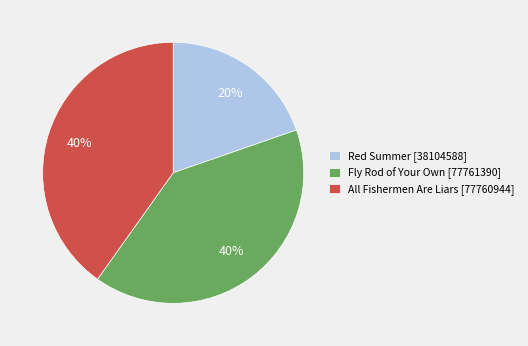

What is the ratio of the value at All Fishermen Are Liars [77760944] to the value at Fly Rod of Your Own [77761390]?

1.0